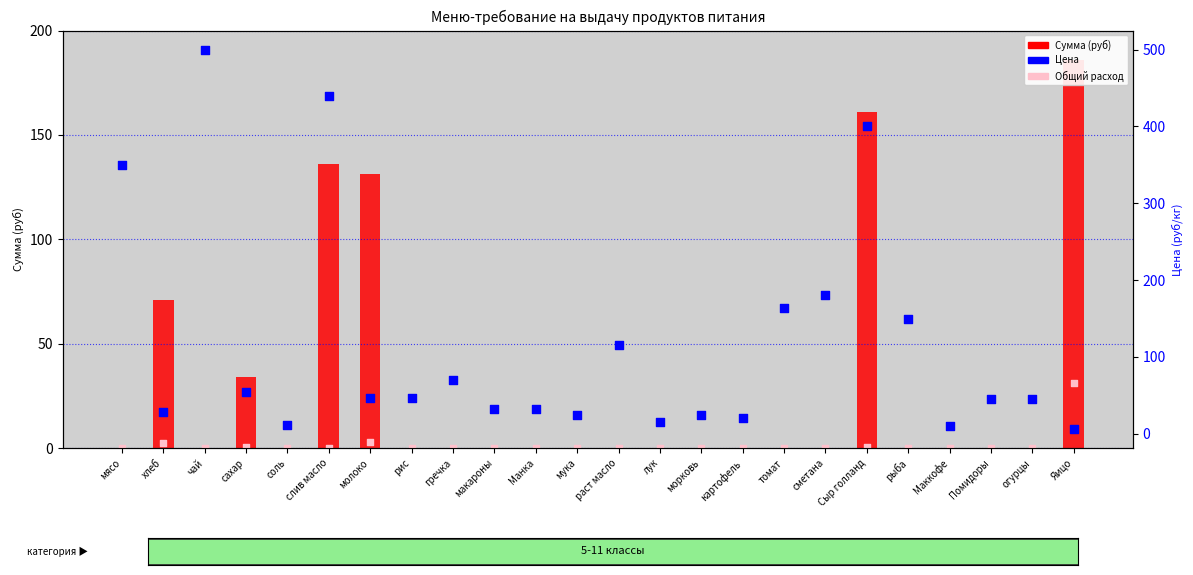

At which category is the sum across all series the highest?

слив масло